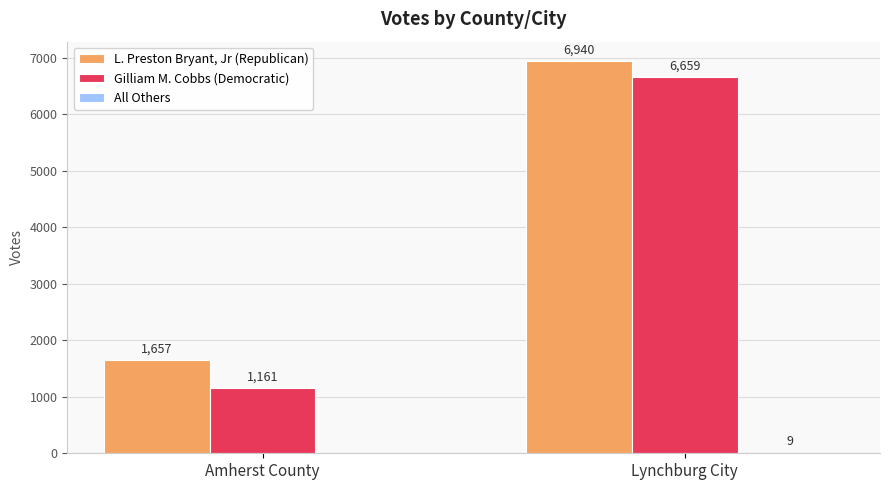

What is the spread (max minus min) of values at Amherst County?

1657